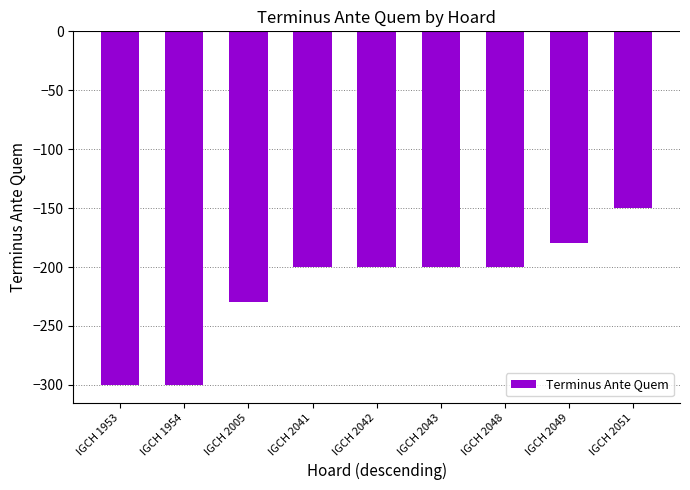

Are the bars horizontal?

No